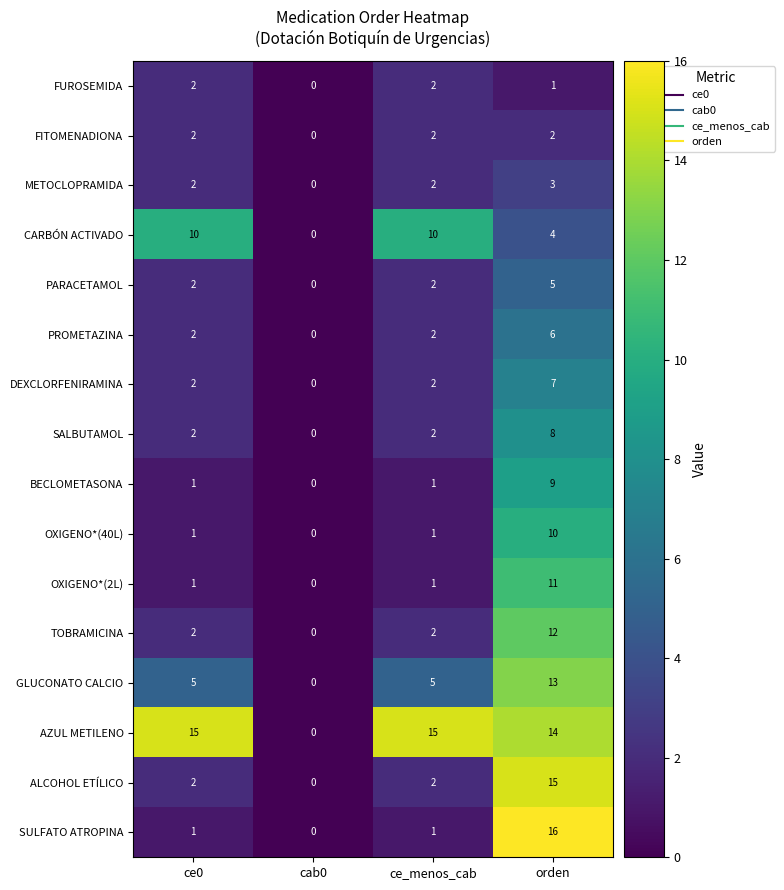

How many series are shown in this chart?

16